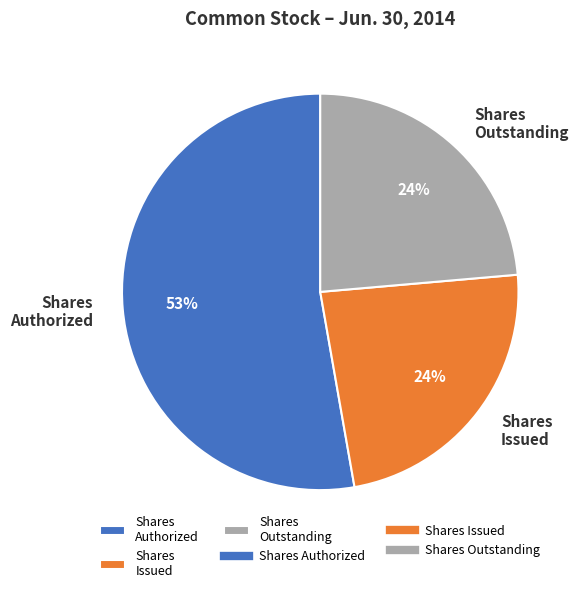

Is it true that Shares Outstanding is 24% of the pie?

True